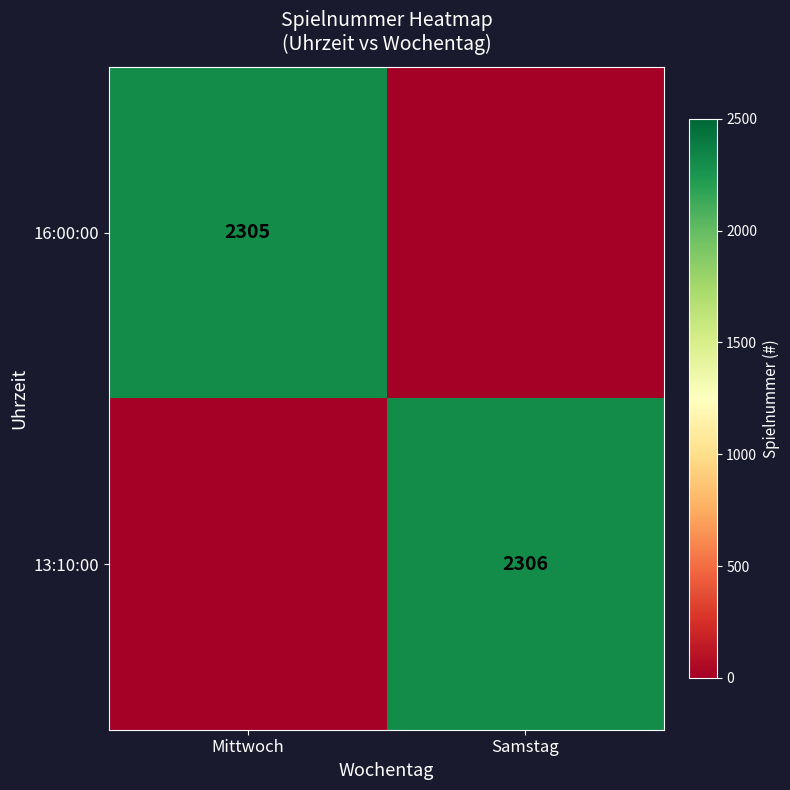

At how many categories does at least one series exceed 2047?

2